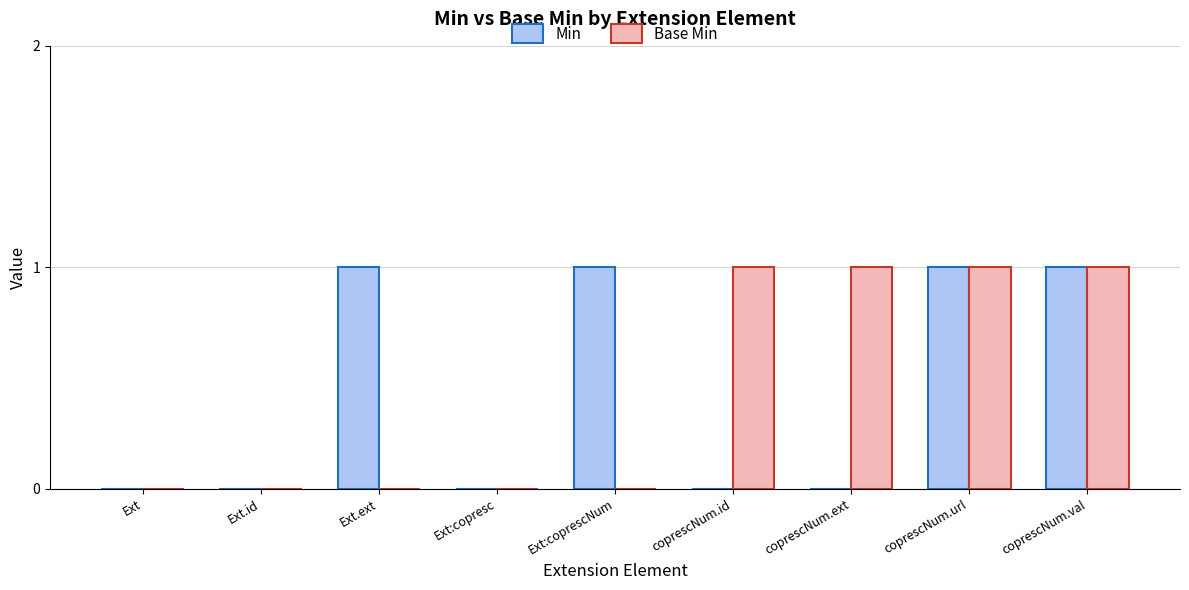

How many distinct data groups are displayed?

2